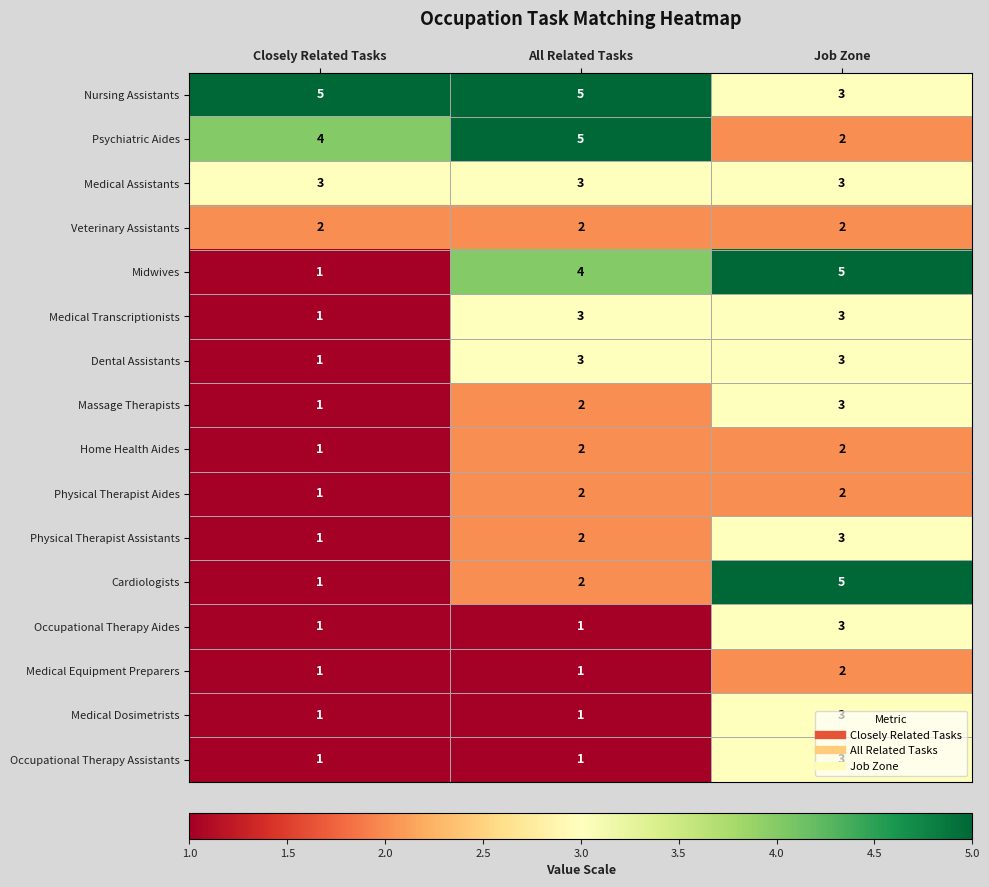

Where is Physical Therapist Assistants nearest to the value 2?

All Related Tasks